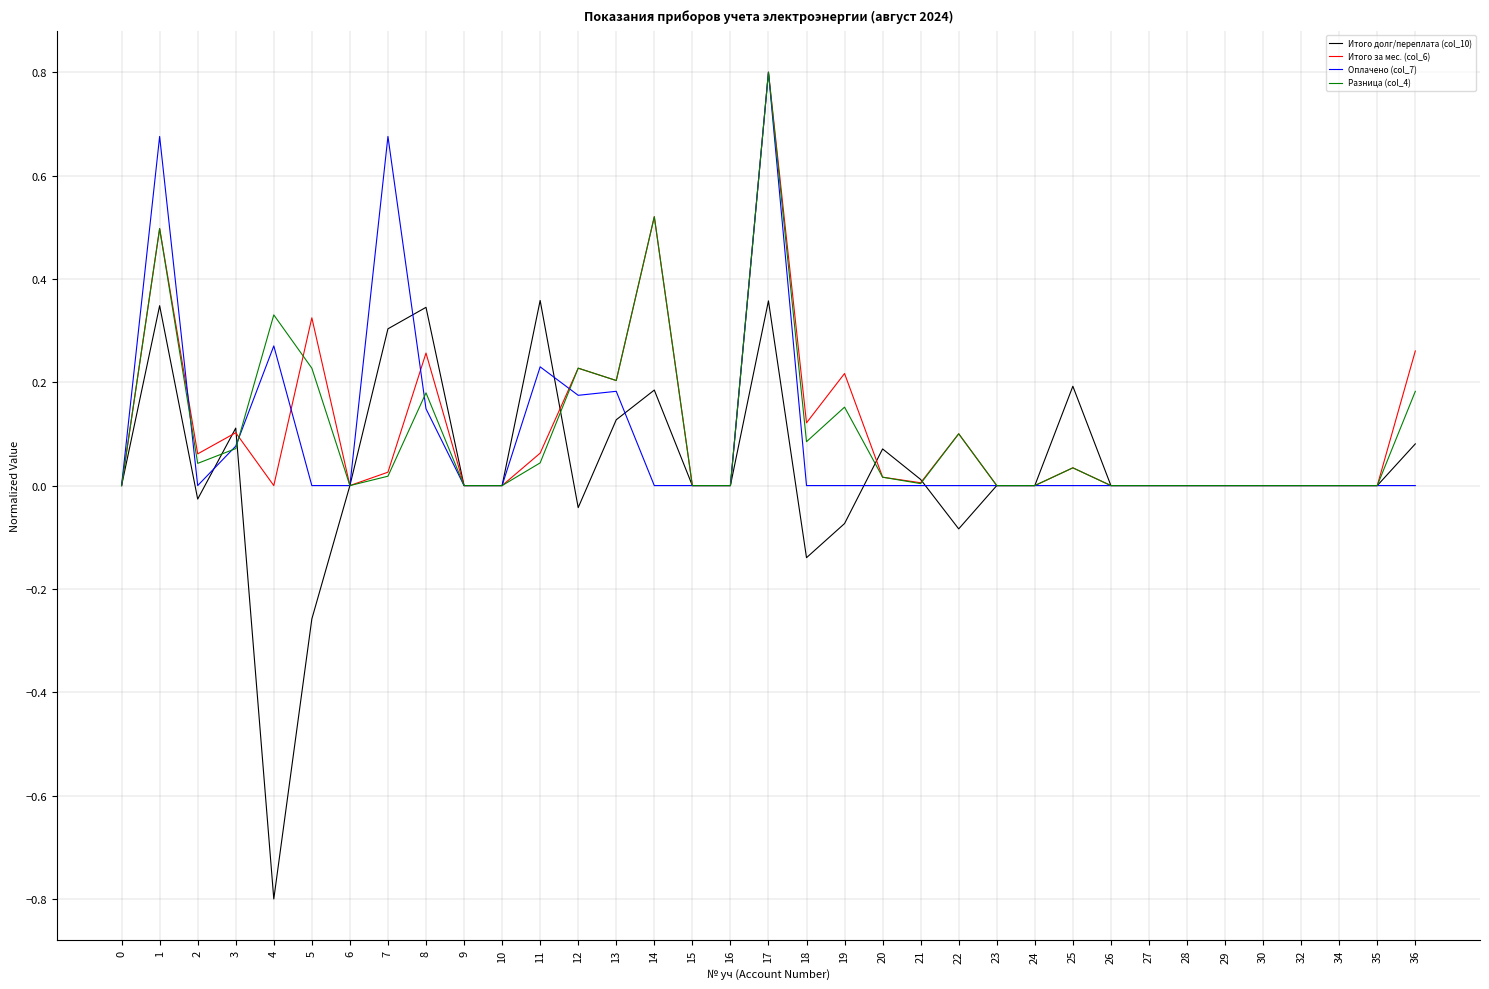

At which category does the chart reach its peak across all series?

17